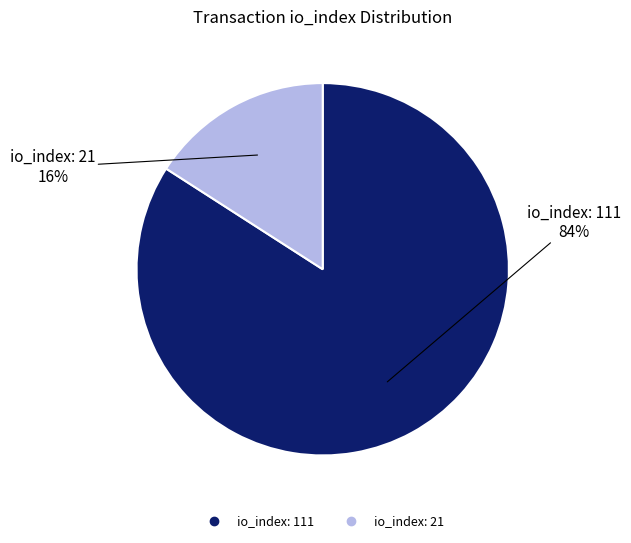

How many segments does this pie chart have?

2